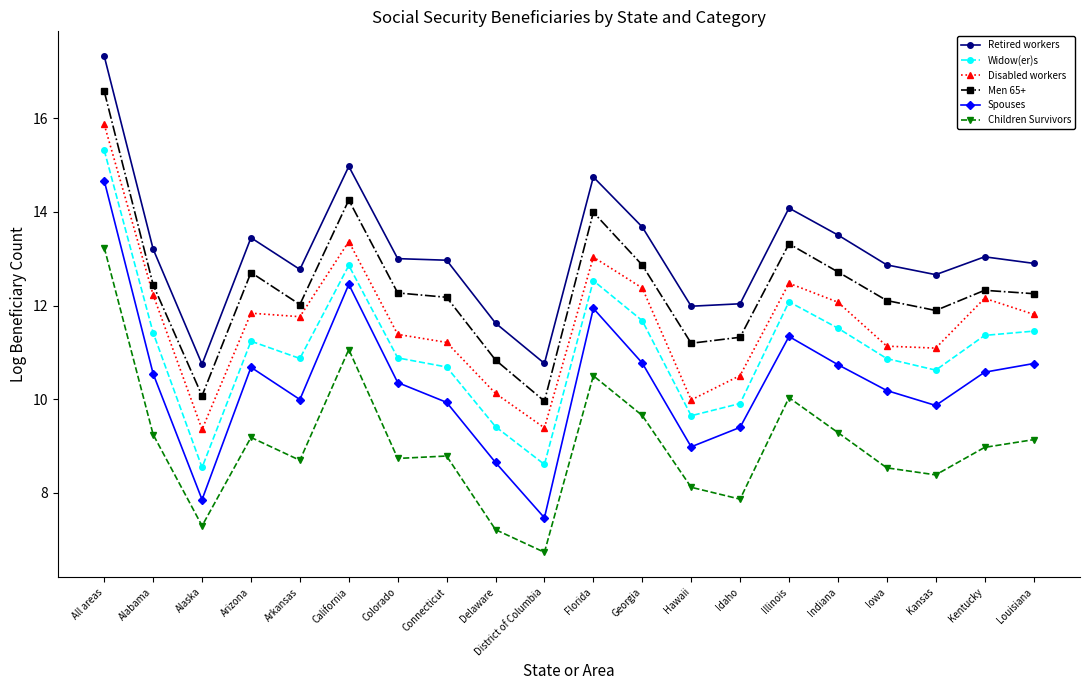

Which series changed the most between California and Louisiana?

Retired workers